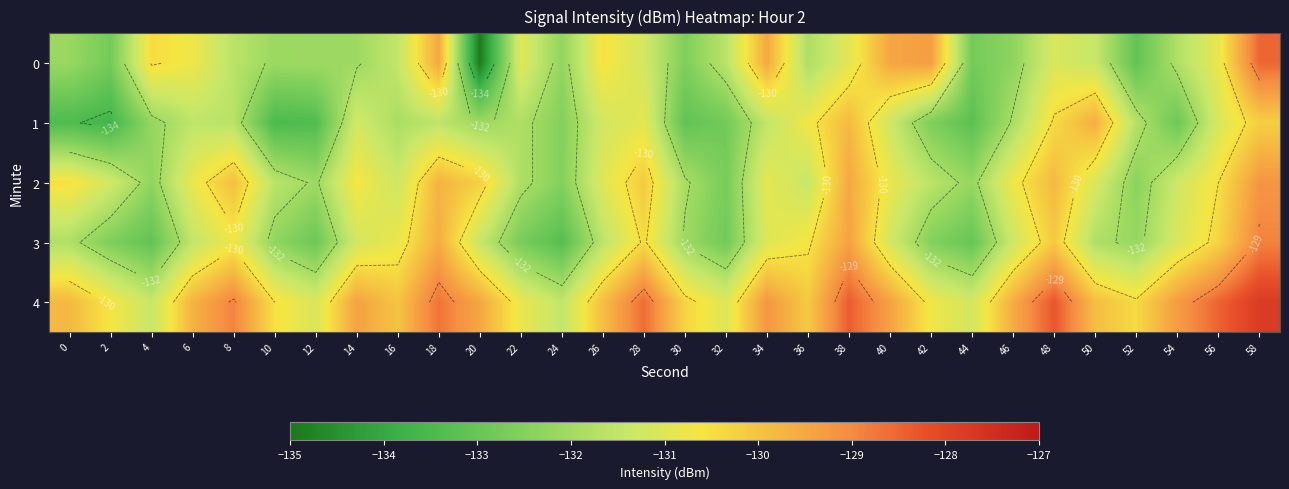

At which label does 0 first exceed -131?

4